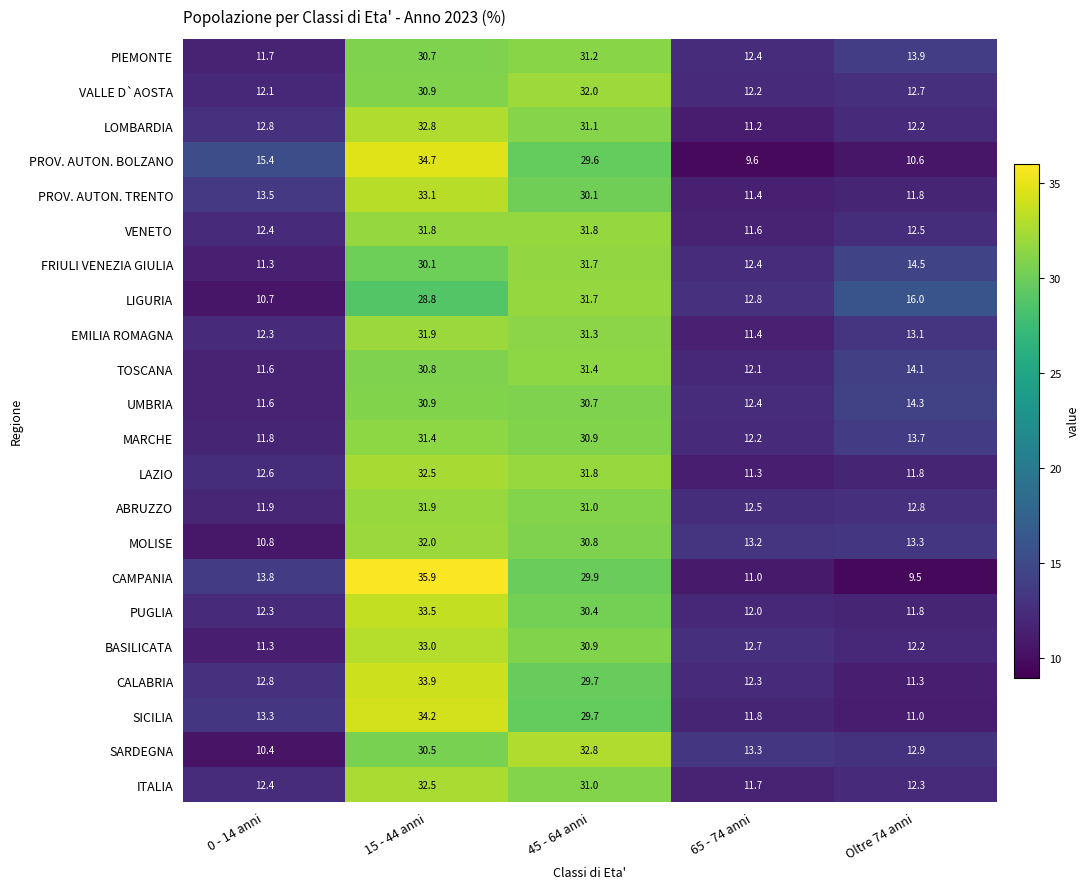

What is the sum of all PIEMONTE values?

99.9